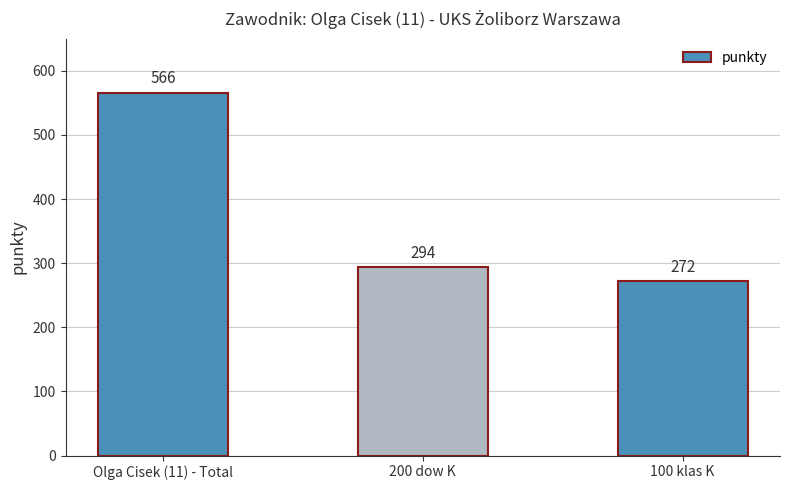

At which category does the chart reach its minimum across all series?

100 klas K